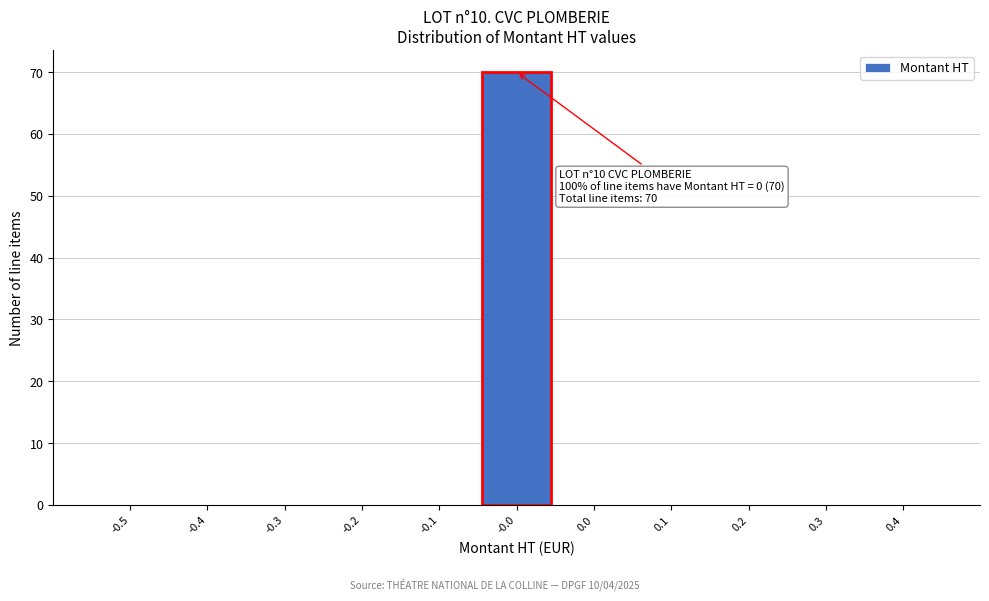

Reading left to right, list all the values displayed in this chart.

-0.5=0	-0.4=0	-0.3=0	-0.2=0	-0.1=0	-0.0=70	0.0=0	0.1=0	0.2=0	0.3=0	0.4=0